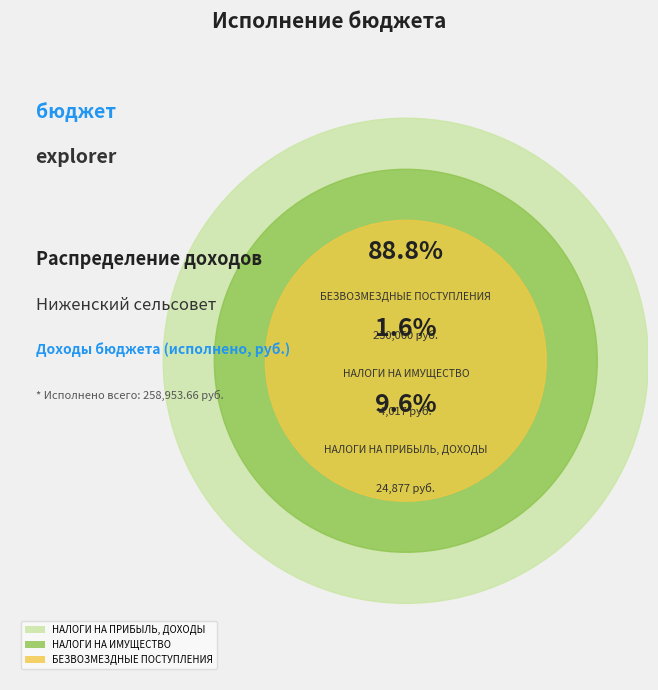

Combined, do НАЛОГИ НА ИМУЩЕСТВО and БЕЗВОЗМЕЗДНЫЕ ПОСТУПЛЕНИЯ account for over 50%?

Yes